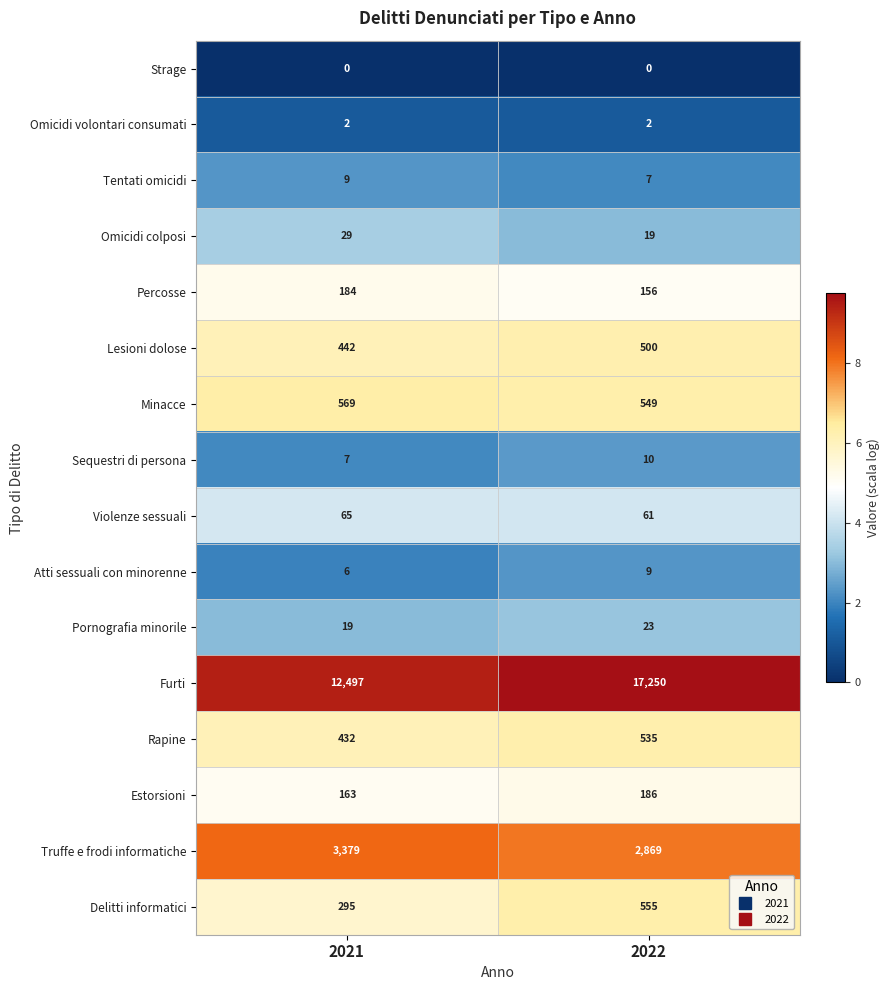

Which series has the largest total across all categories?

Furti